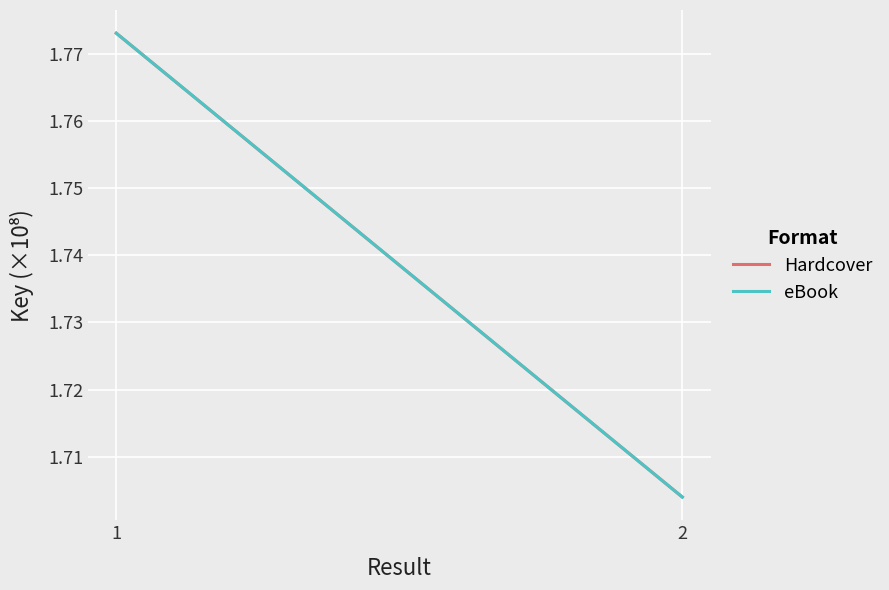

Is it true that eBook equals 1.7 at 2?

True